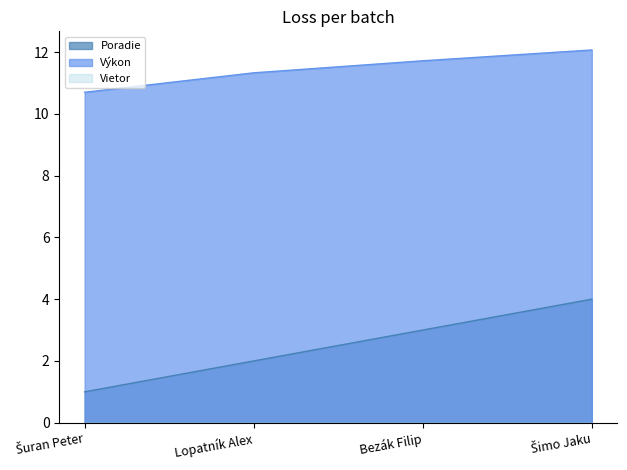

The Výkon series shows 12.1 at Šimo Jaku. True or false?

True